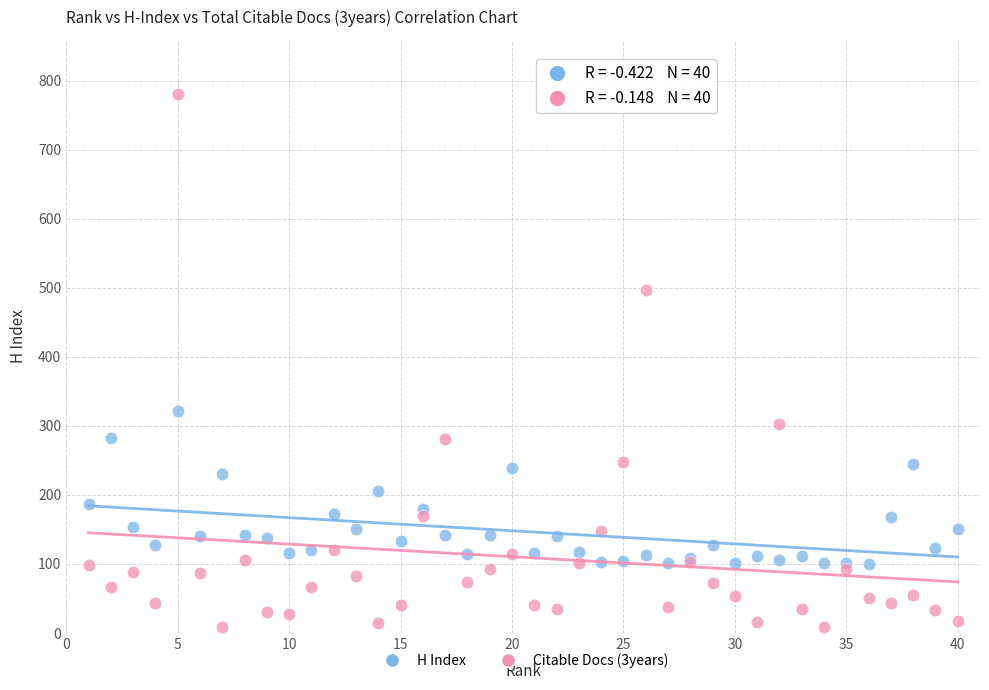

Across all series, what Y value is closest to 395?

321